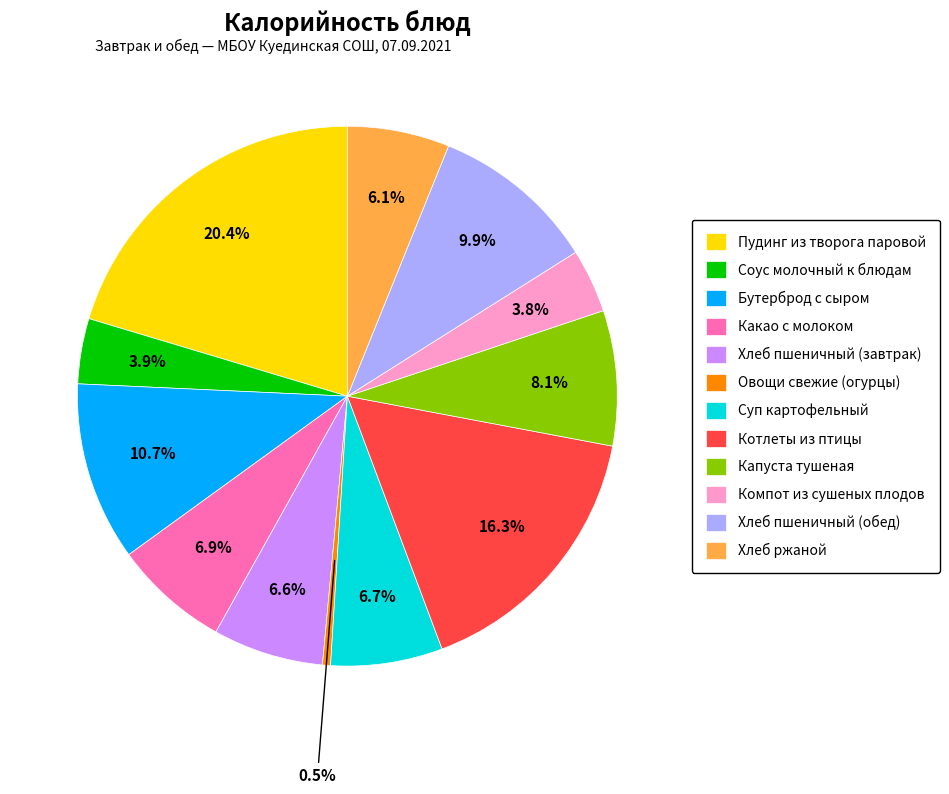

To the nearest percent, what is the difference between the largest and smallest slice percentages?

20%